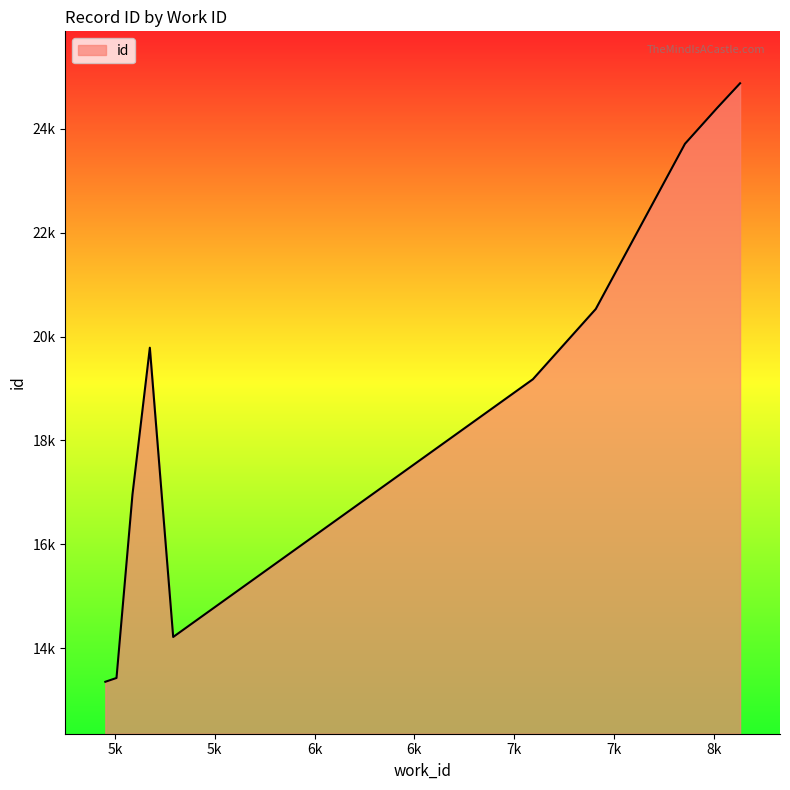

Does the chart display data point markers on the line(s)?

No